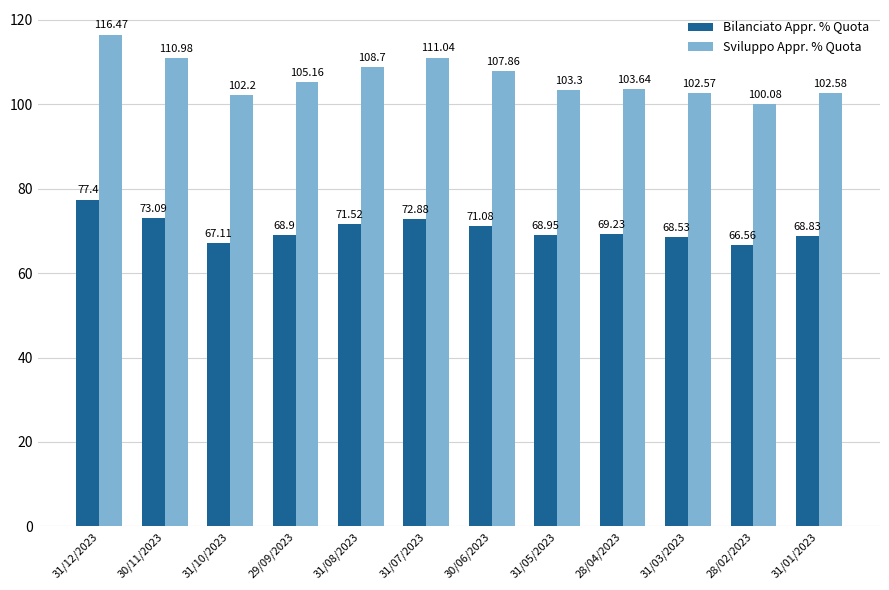

At how many categories does at least one series exceed 106?

5